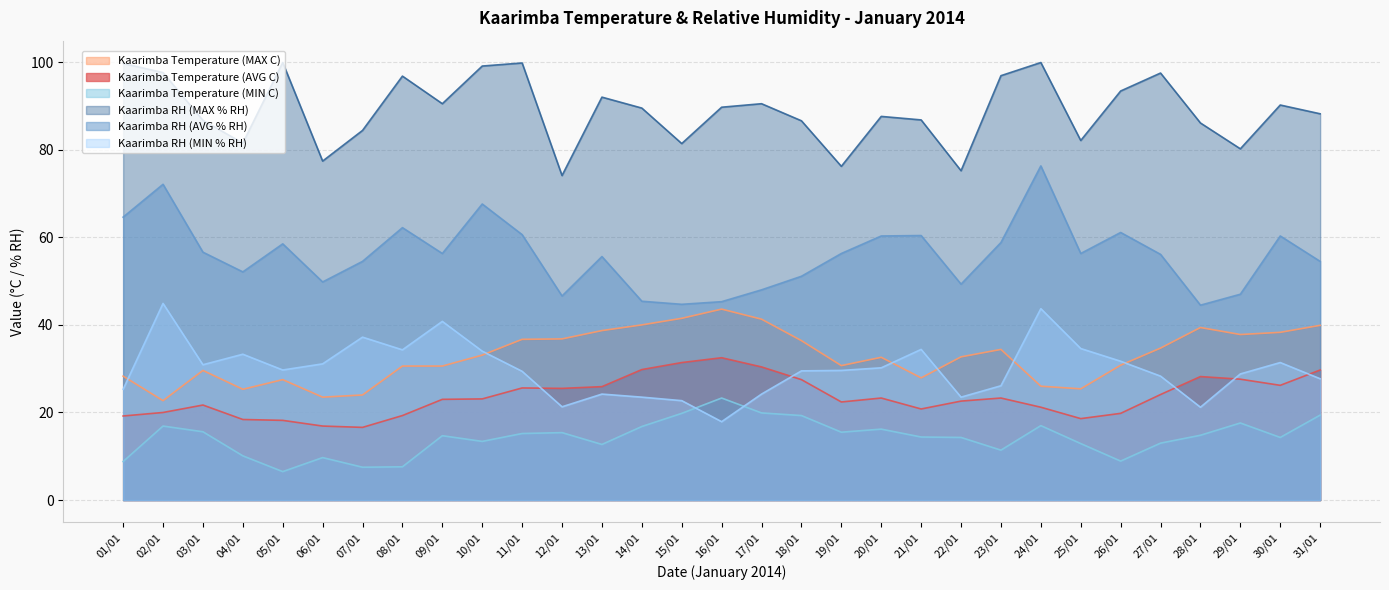

The value of Kaarimba Temperature (AVG C) at 29/01 is 27.6. True or false?

True